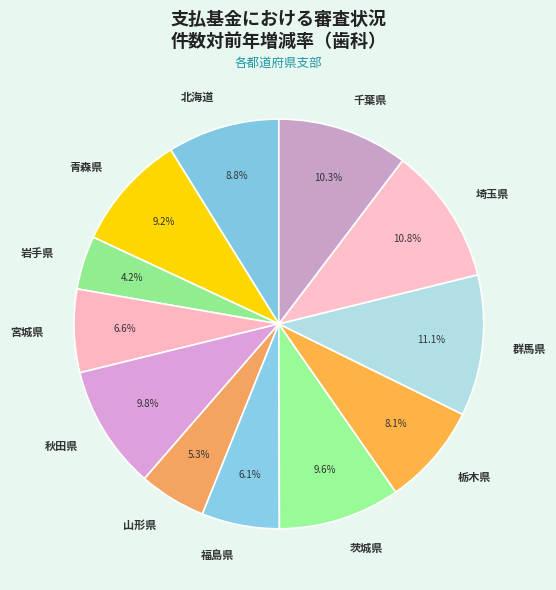

Does any single category account for the majority?

No